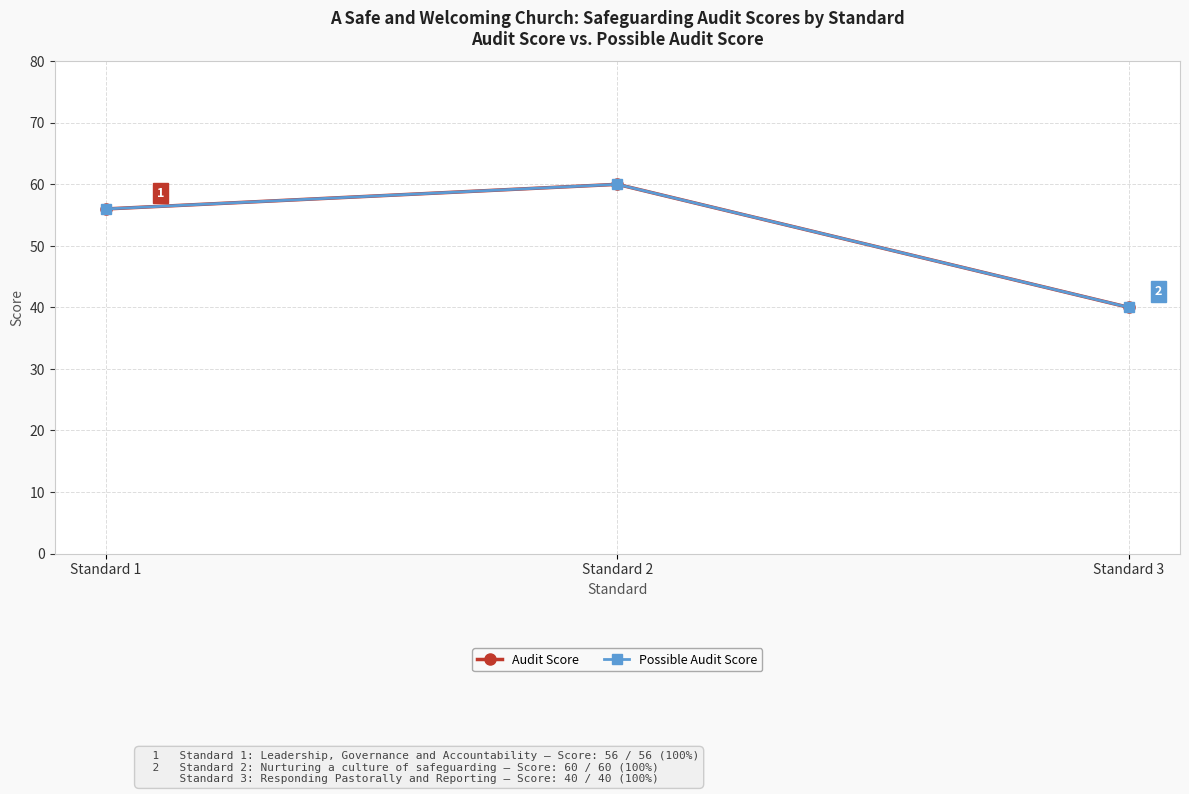

Rank the categories by Possible Audit Score value from lowest to highest.

Standard 3, Standard 1, Standard 2